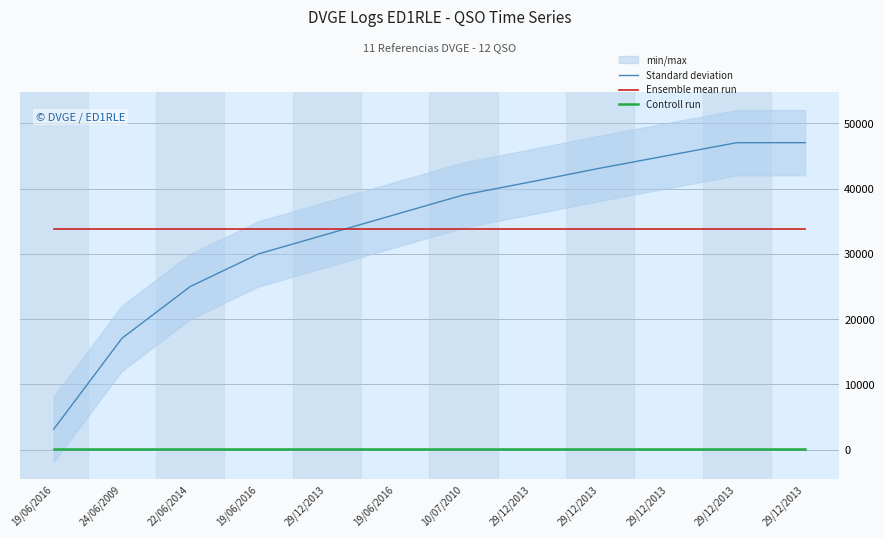

Reading right to left, transcribe all the data shown in this chart.

Standard deviation: 47045.0	47045.0	45094.0	43144.0	41069.0	39042.0	36032.0	33021.0	30015.0	25011.0	17081.0	3139.0
Ensemble mean run: 33894.8	33894.8	33894.8	33894.8	33894.8	33894.8	33894.8	33894.8	33894.8	33894.8	33894.8	33894.8
Controll run: 40.0	40.0	40.0	40.0	40.0	40.0	40.0	40.0	40.0	40.0	40.0	40.0